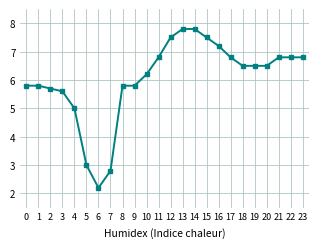

How many data points are less than 6?

10